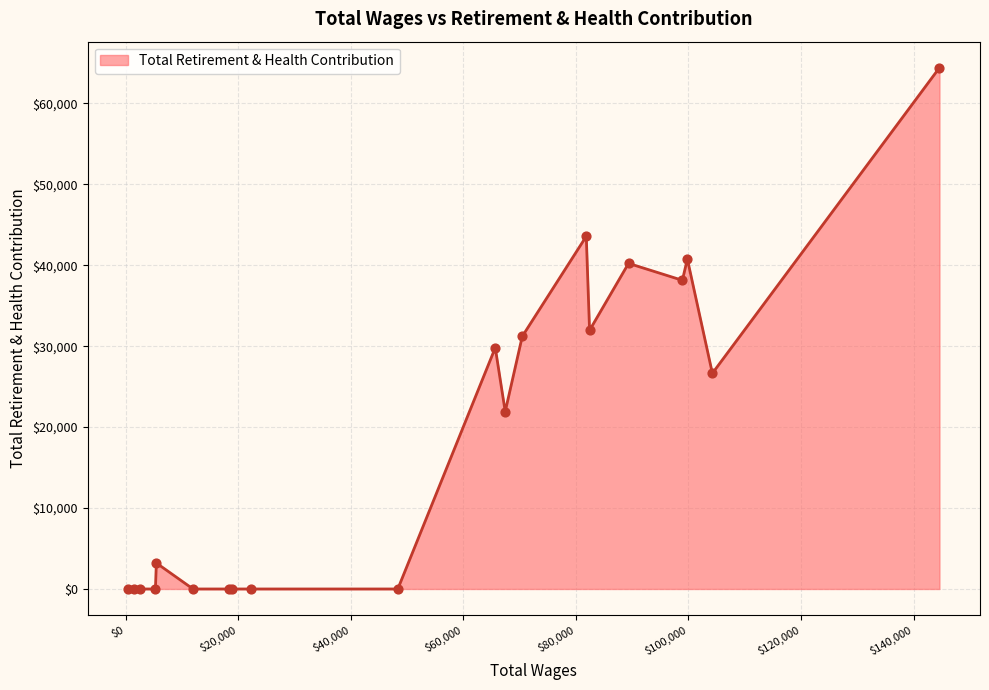

What is the difference between the maximum and minimum values?

64407